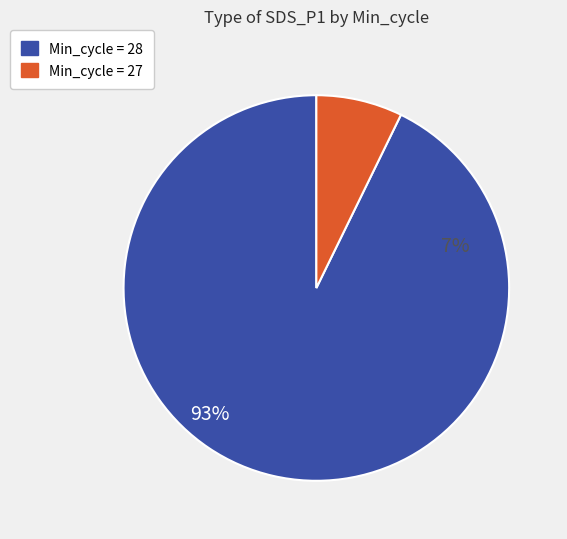

Do 27 and 27 together represent more than half of the pie?

No